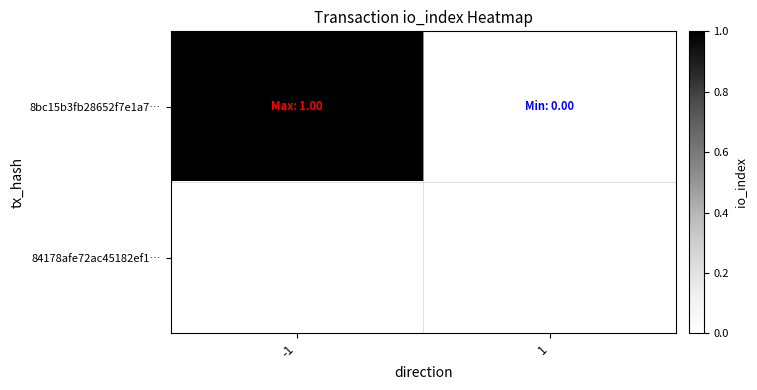

Count the number of categories in the chart.

2